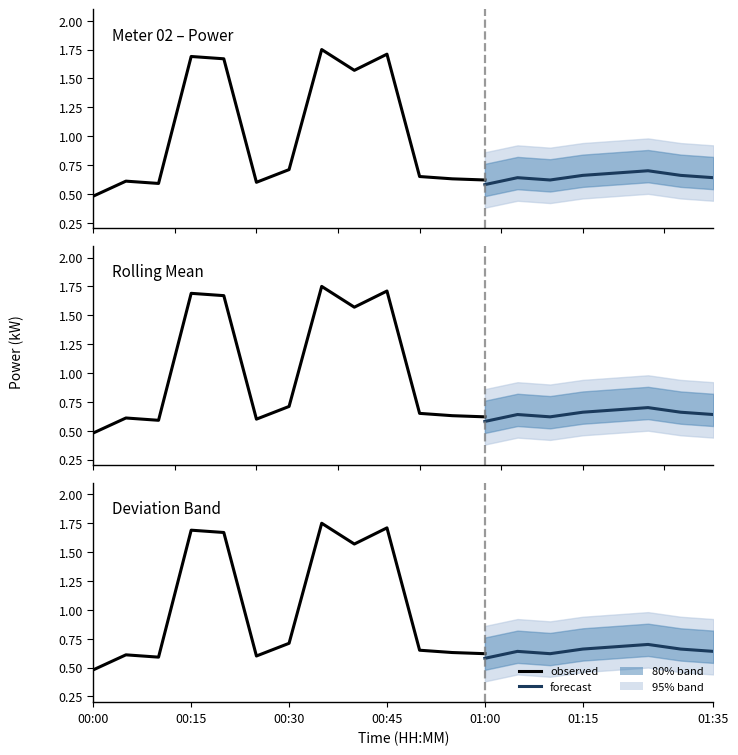

What is the total value across all series at 01:05?

4.0